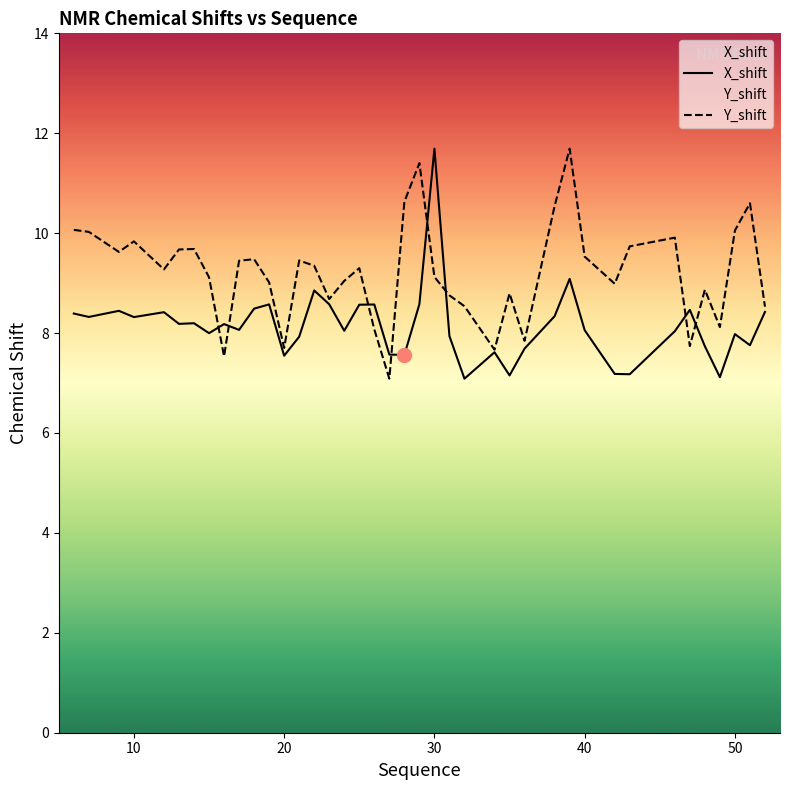

How many lines are shown in the chart?

2